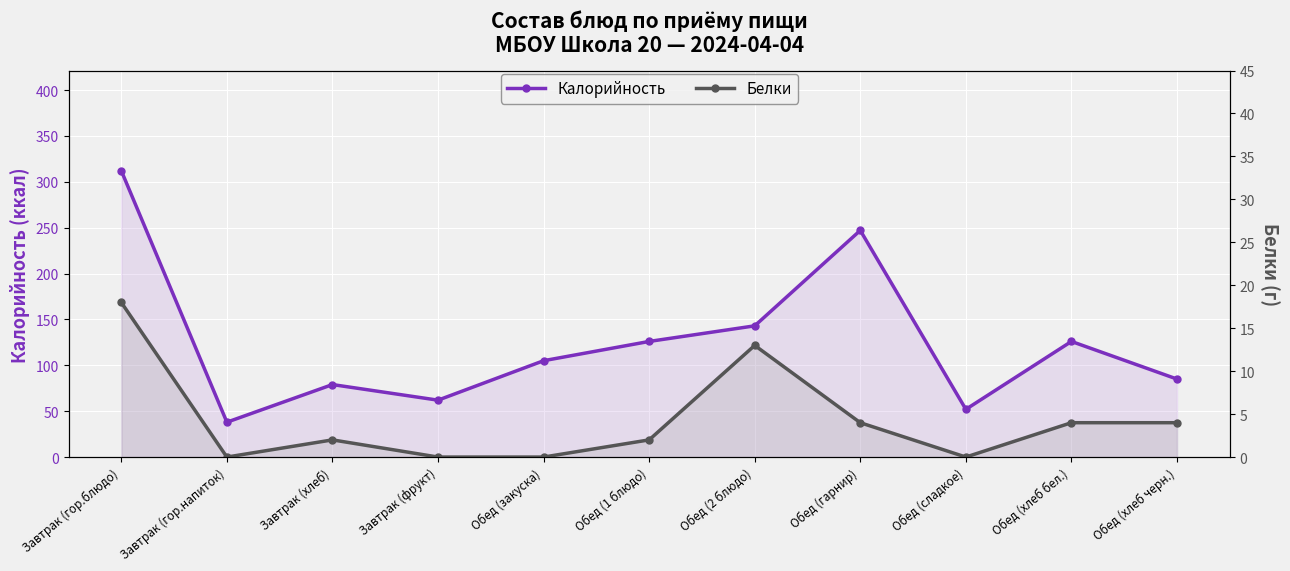

The value of Калорийность at Завтрак (гор.блюдо) is 490. True or false?

False